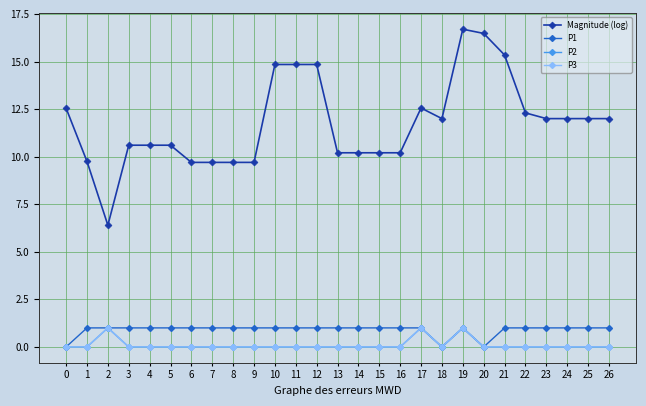

True or false: Magnitude (log) has more than 1 points higher than both neighbors.

True